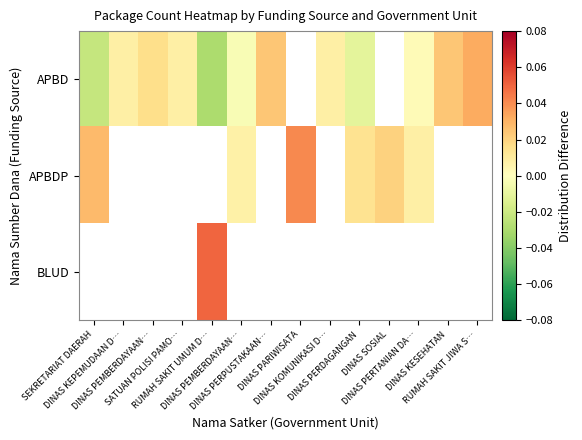

Which category has the lowest value across all series?

DINAS PARIWISATA